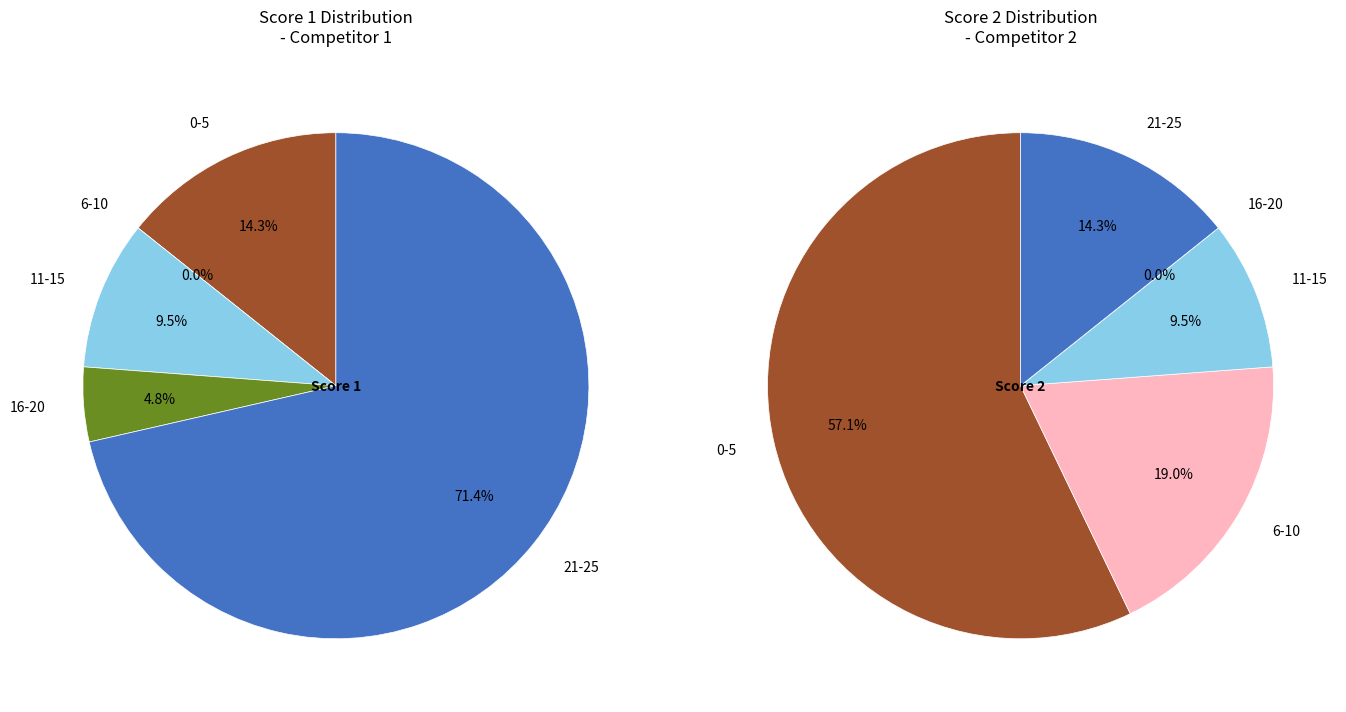

True or false: 14 accounts for 14% of the total.

False